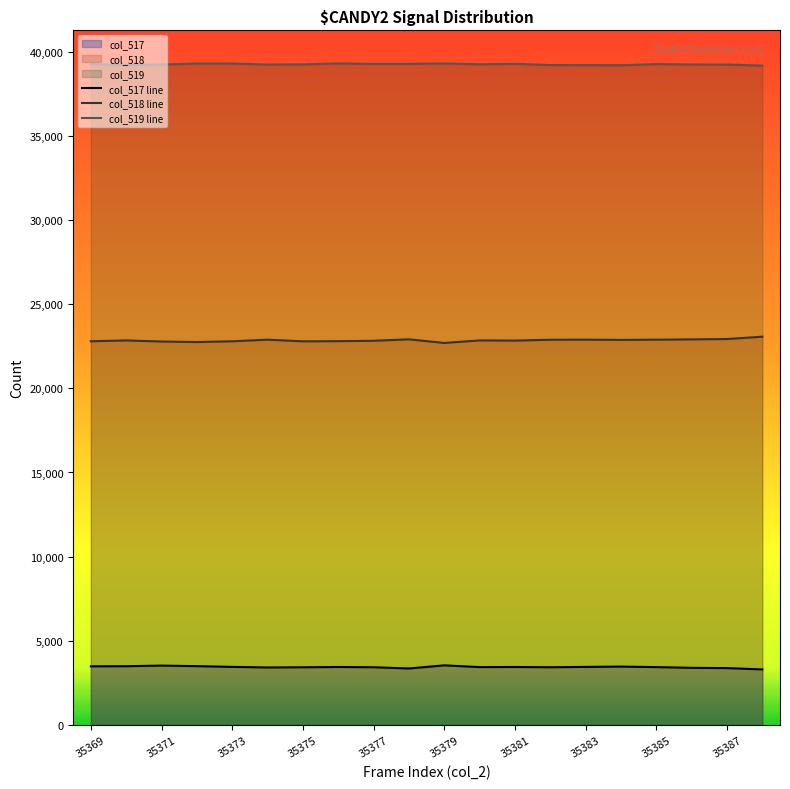

What are all the series names shown in the legend?

col_517, col_518, col_519